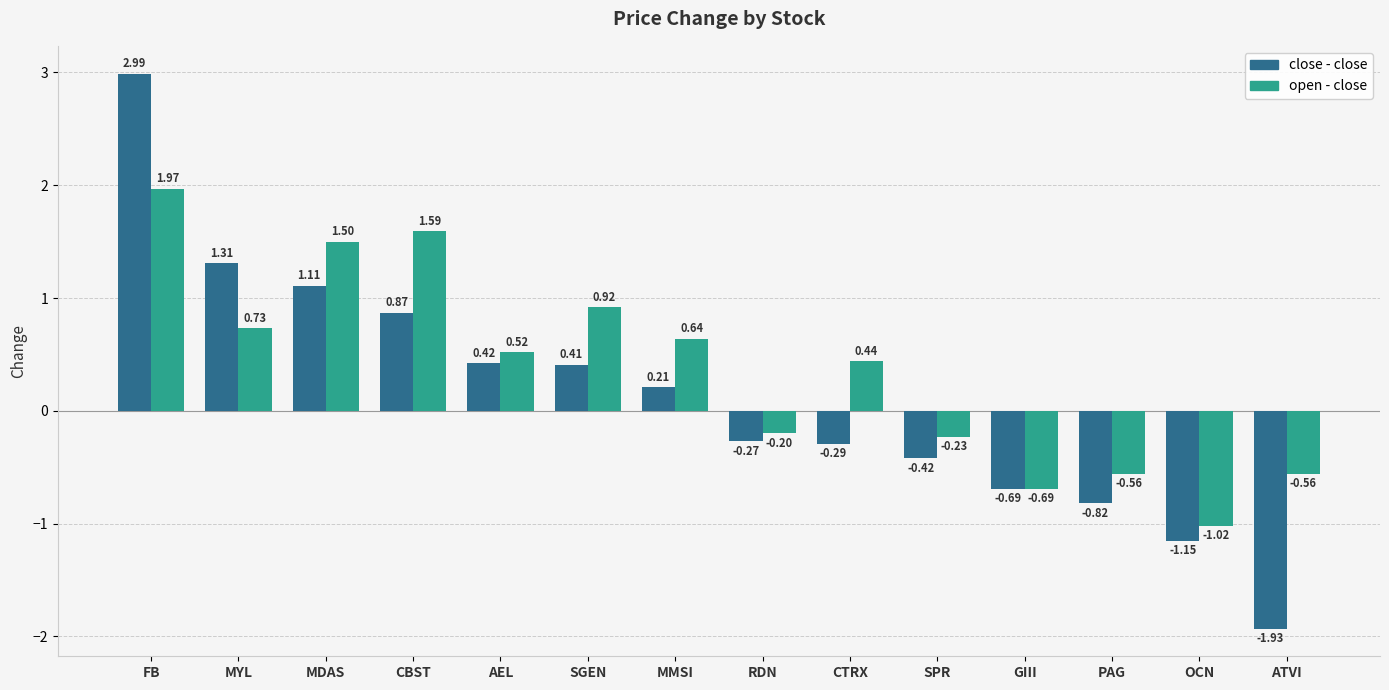

At which label does close - close reach its minimum?

ATVI